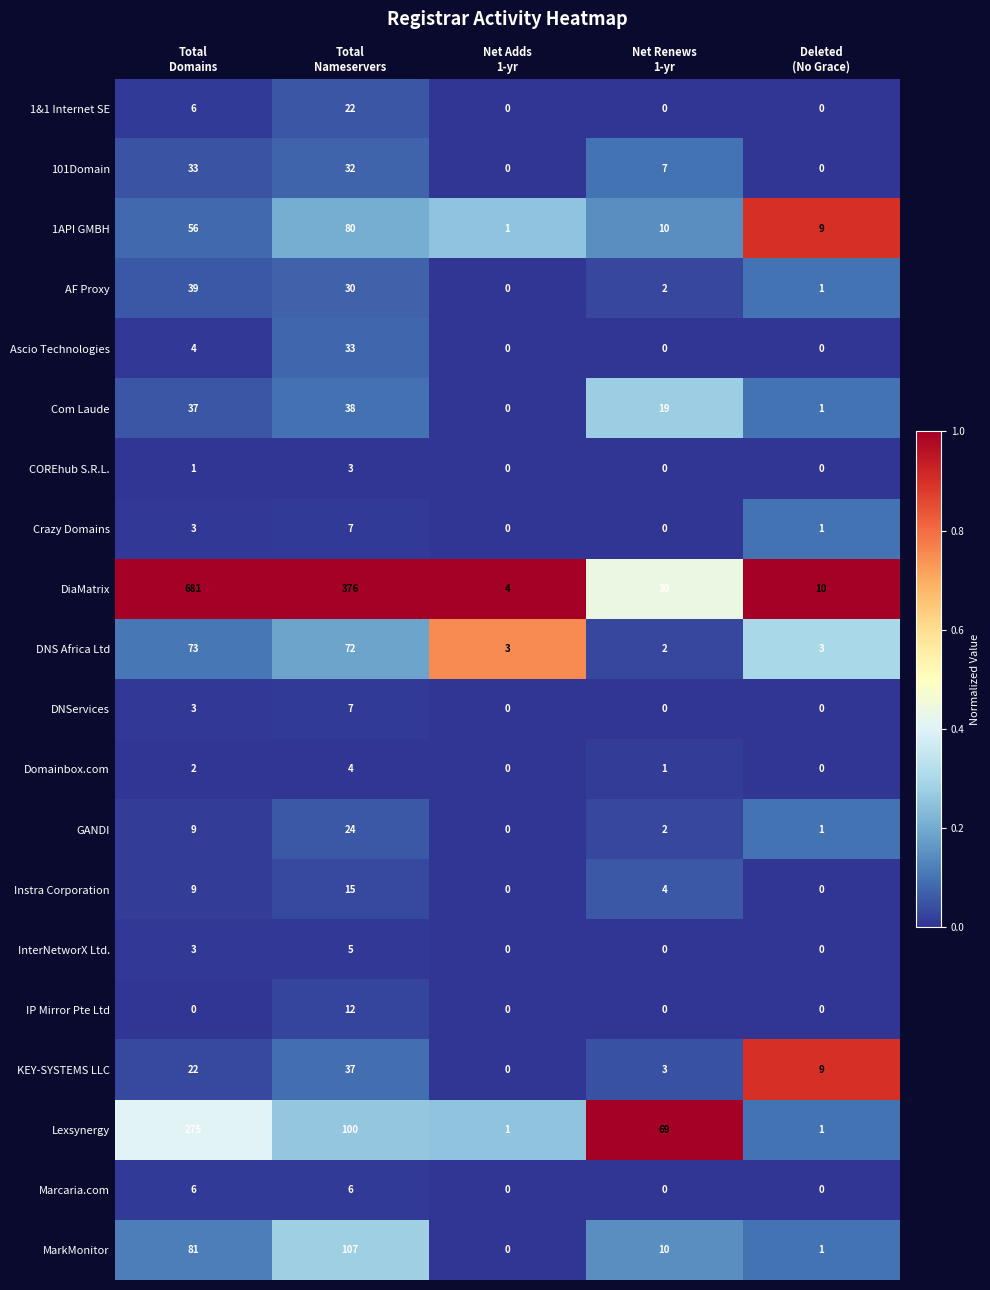

What is the difference between the second highest and minimum values in the Crazy Domains series?

3